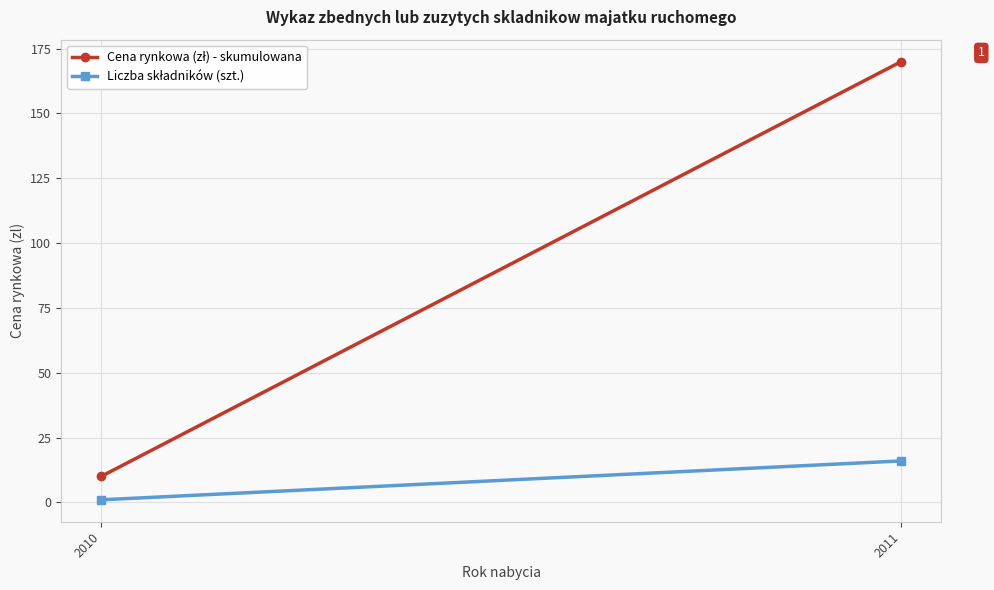

Which series has the largest total across all categories?

Cena rynkowa (zł) - skumulowana